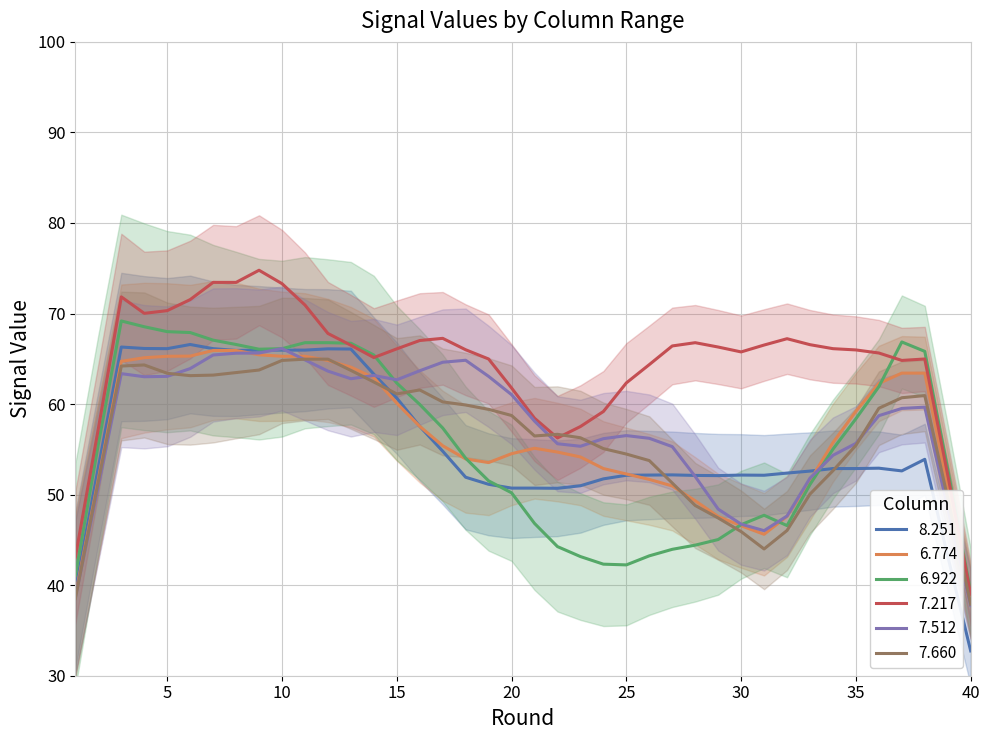

Which series has the largest total across all categories?

7.217